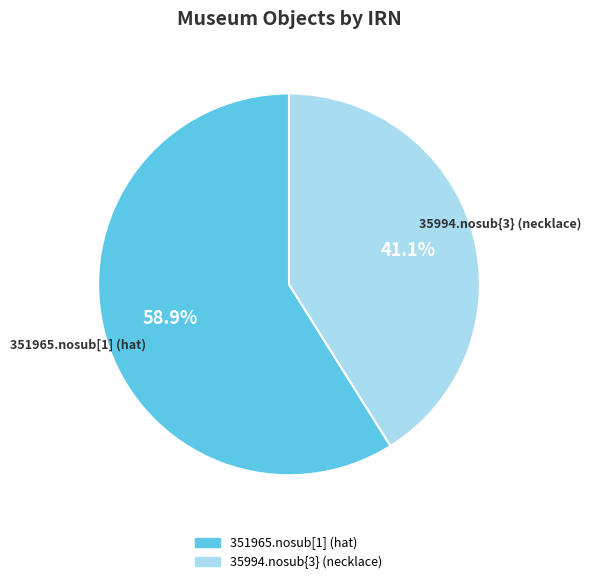

How many slices are in this pie chart?

2